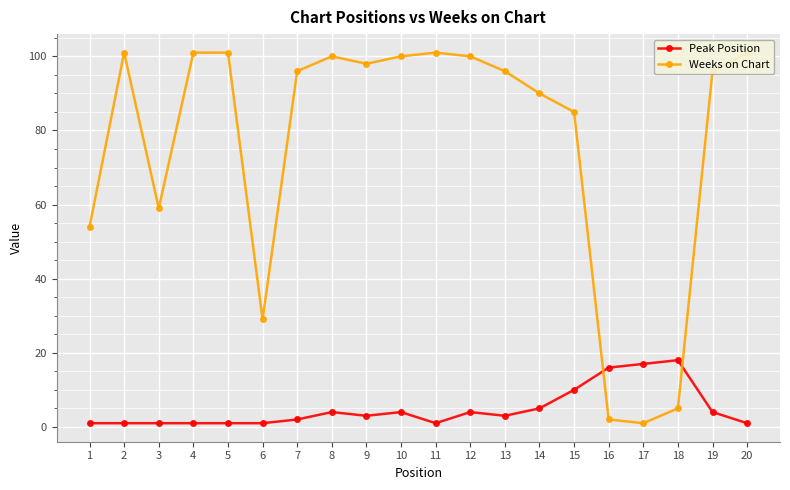

Which series ends up on top after the final intersection of Weeks on Chart and Peak Position?

Weeks on Chart